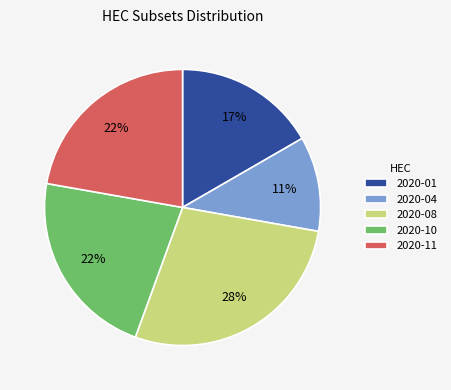

Is the sum of 2020-04 and 2020-08 greater than half?

No